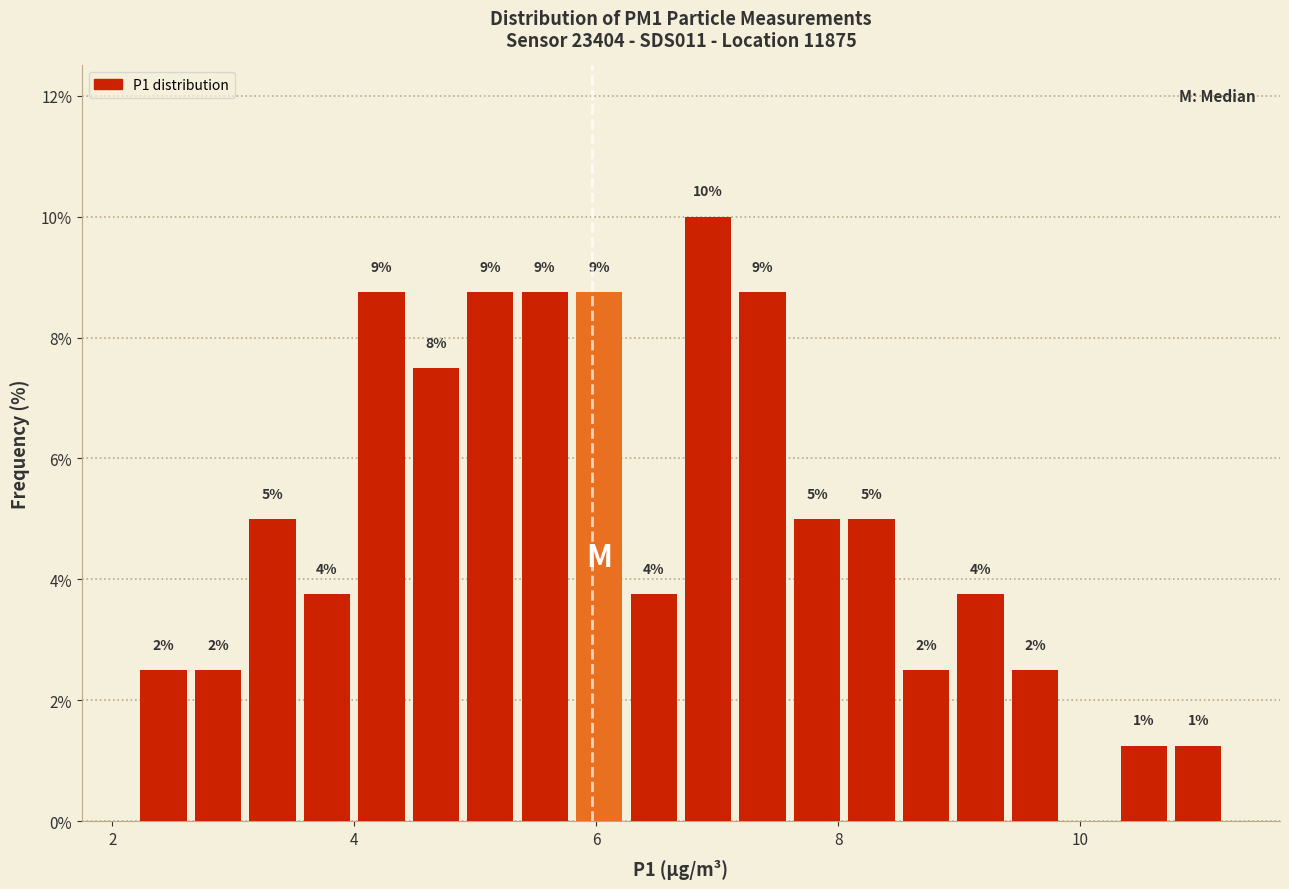

Around what value on the x-axis is the tallest bar? Give the approximate position of its centre, as read against the axis.

7.0